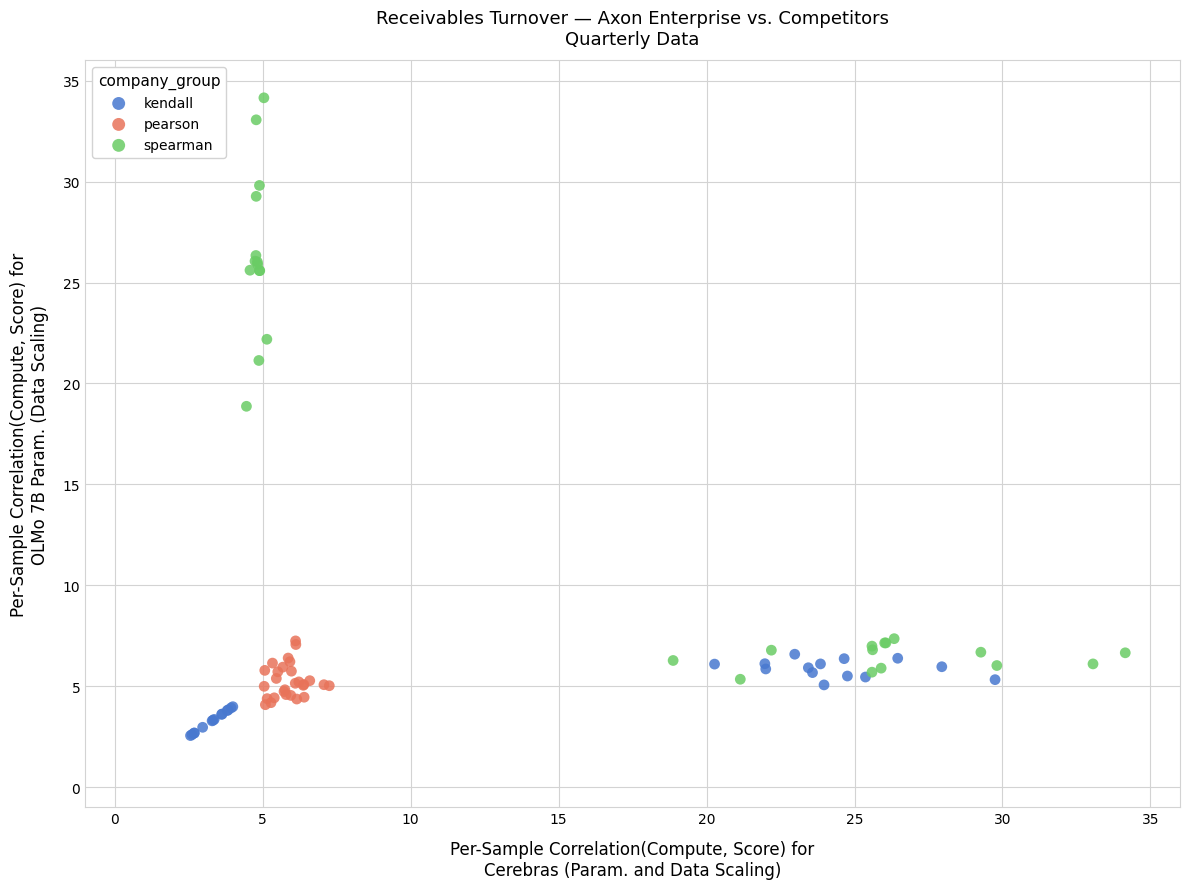

Which series has the widest spread of Y values?

spearman